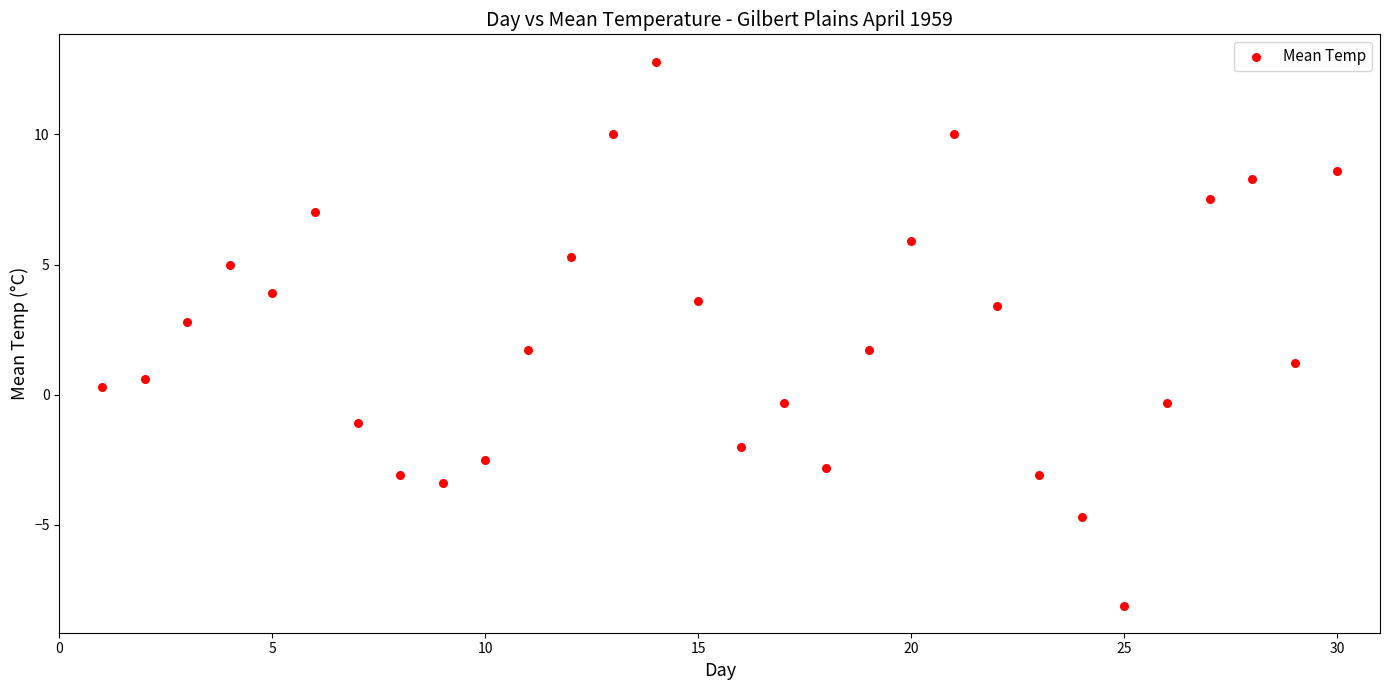

What is the range of Y values (max minus min)?

20.9